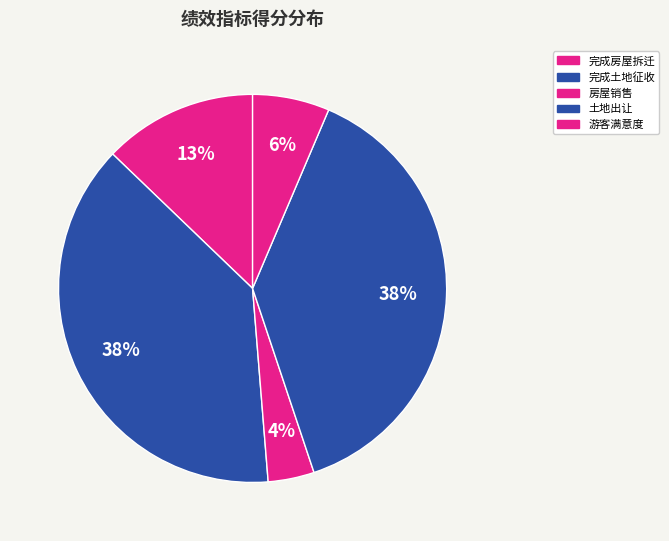

How many slices are in this pie chart?

5